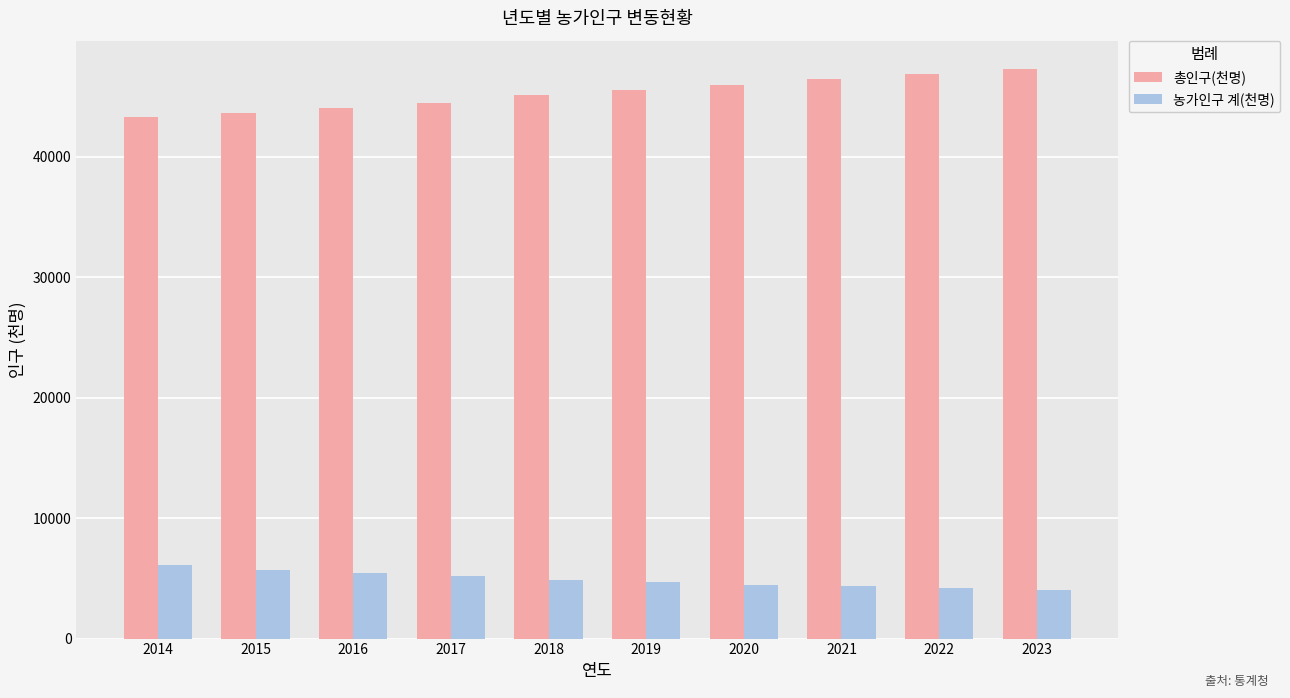

Rank the series at 2021 from lowest to highest value.

농가인구 계(천명), 총인구(천명)